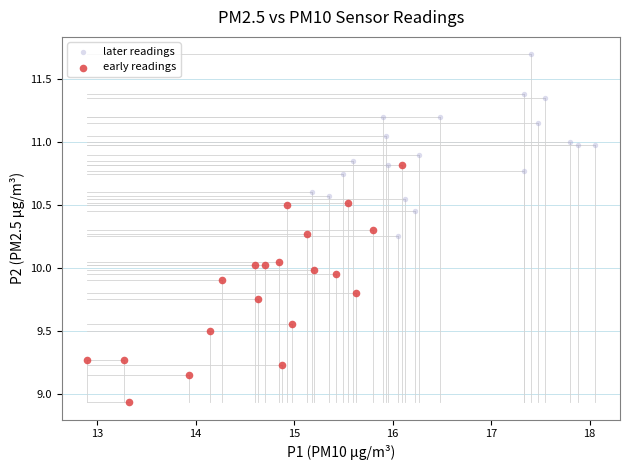

Which series has the largest Y range (max minus min)?

early readings